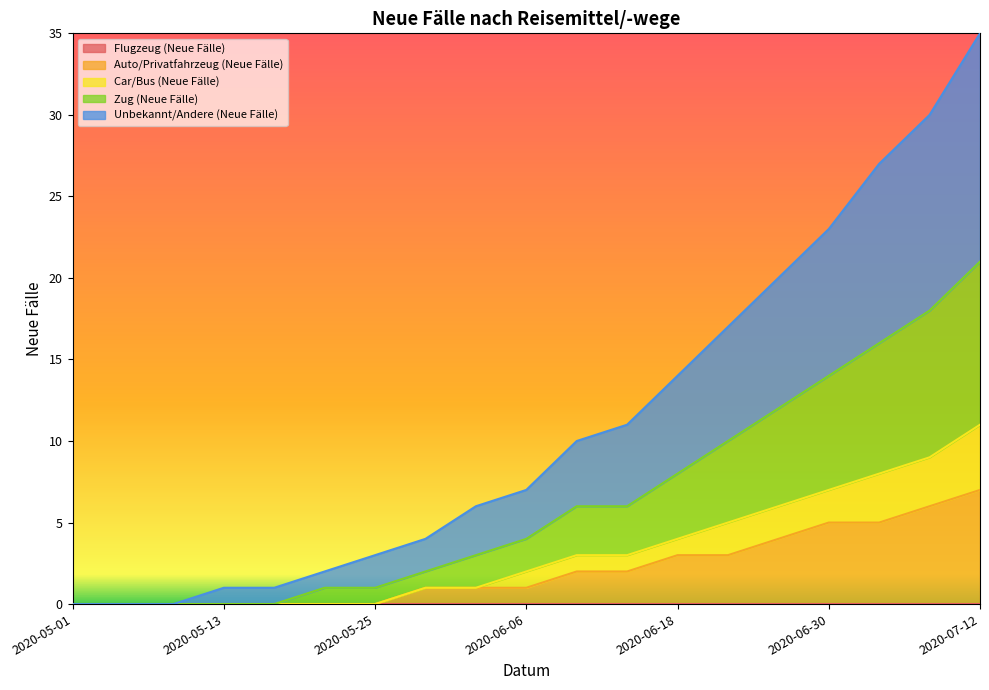

Count the number of categories in the chart.

19